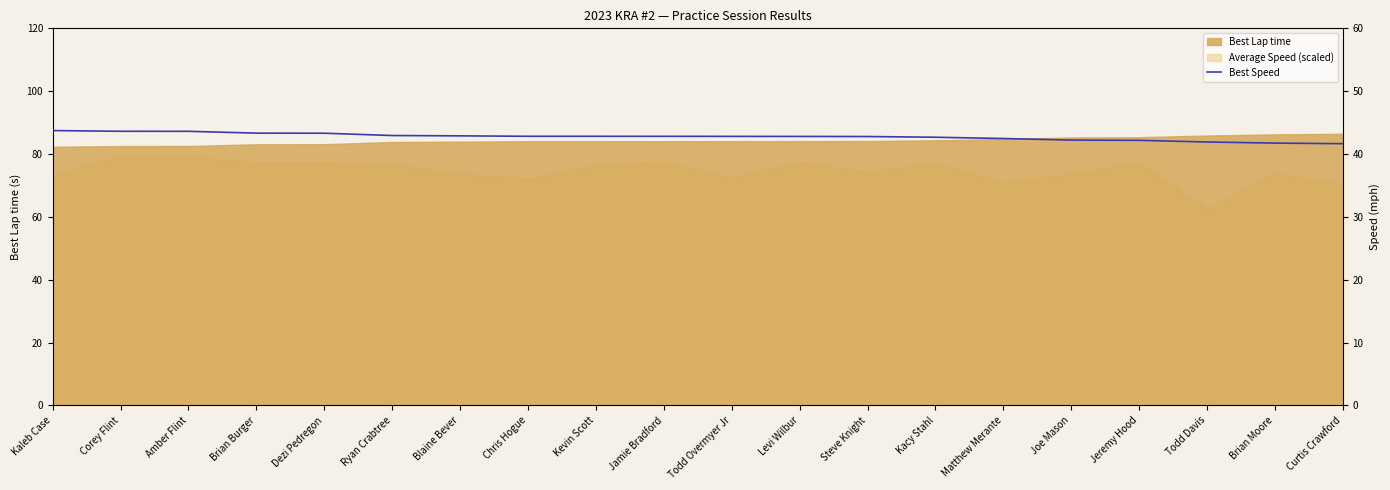

True or false: the data has more than 1 interior local peaks.

False